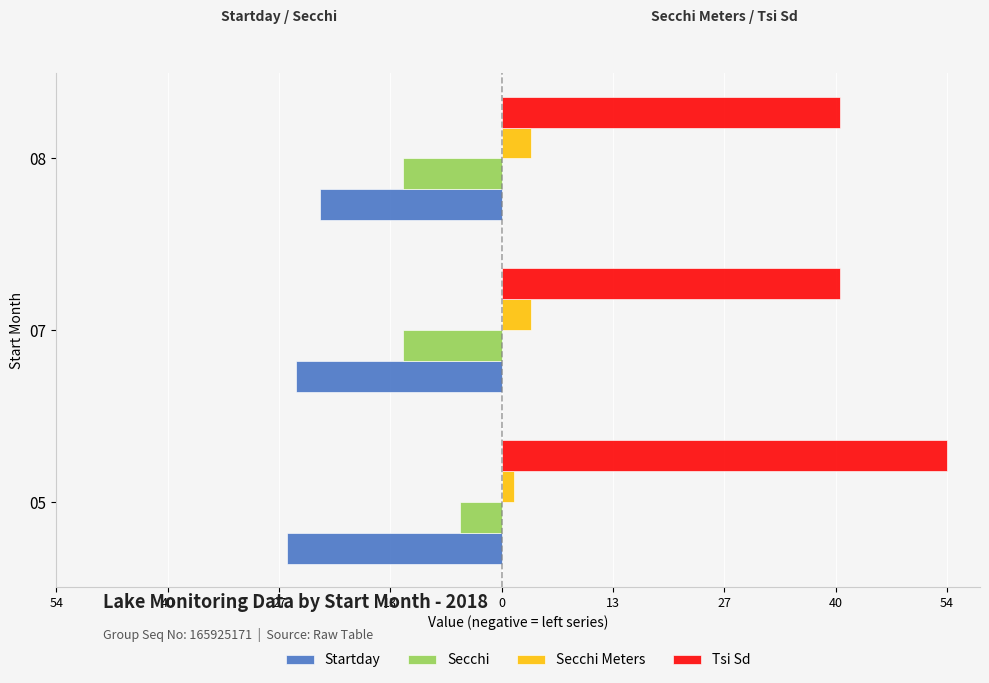

What are all the series names shown in the legend?

Startday, Secchi, Secchi Meters, Tsi Sd